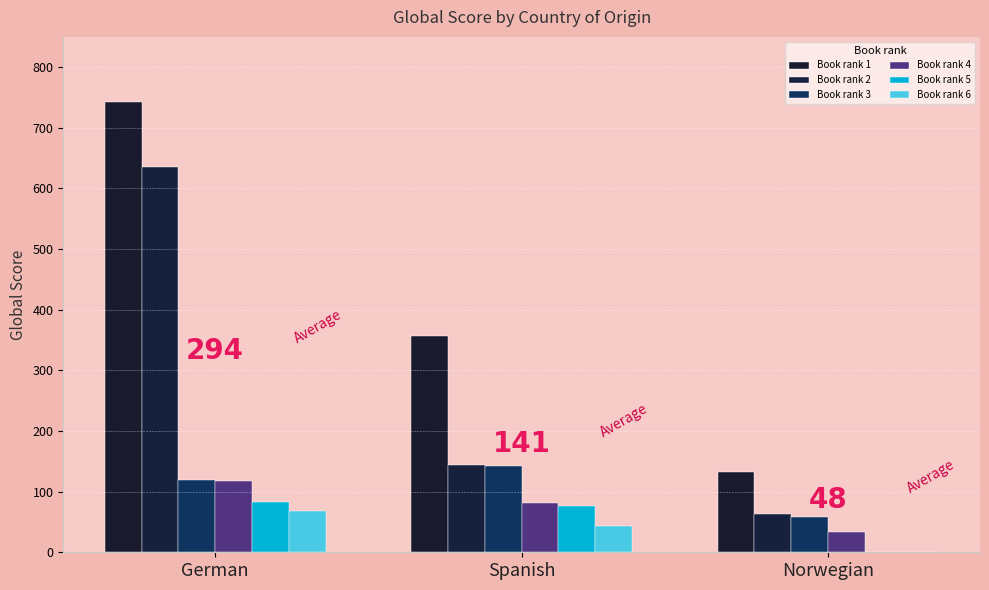

How many groups of bars are there?

3